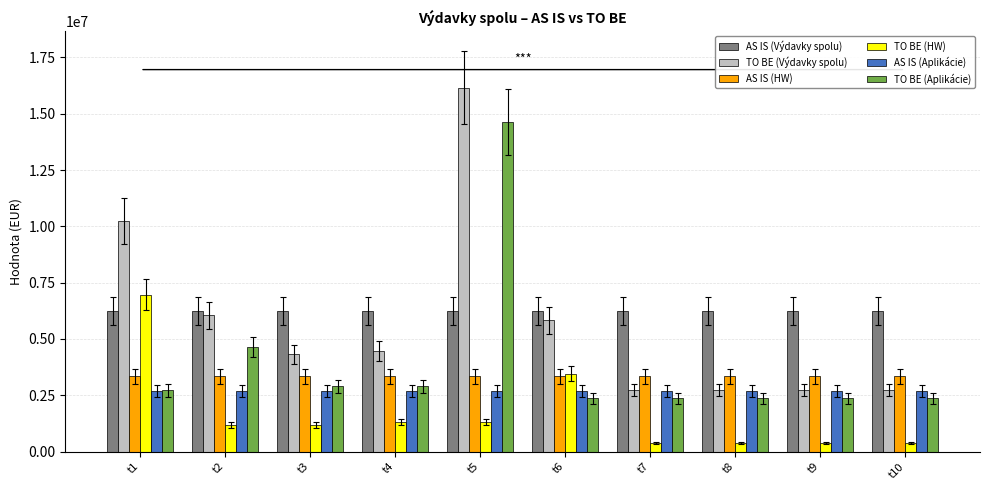

The value of TO BE (Aplikácie) at t4 is 810245.3. True or false?

False